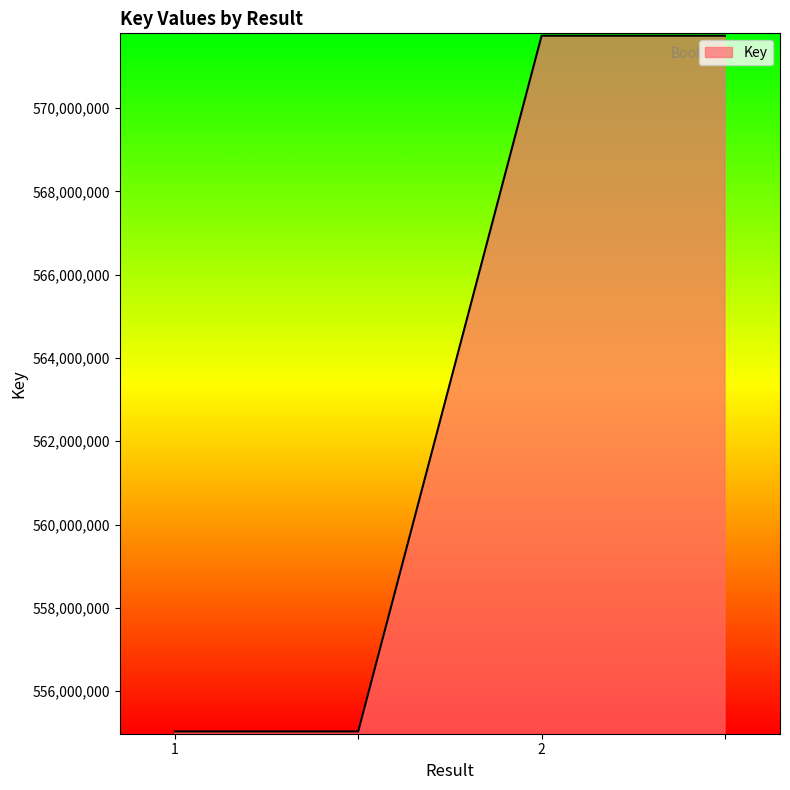

Reading left to right, what are all the values shown in this chart?

555032531	555032531	571736337	571736337